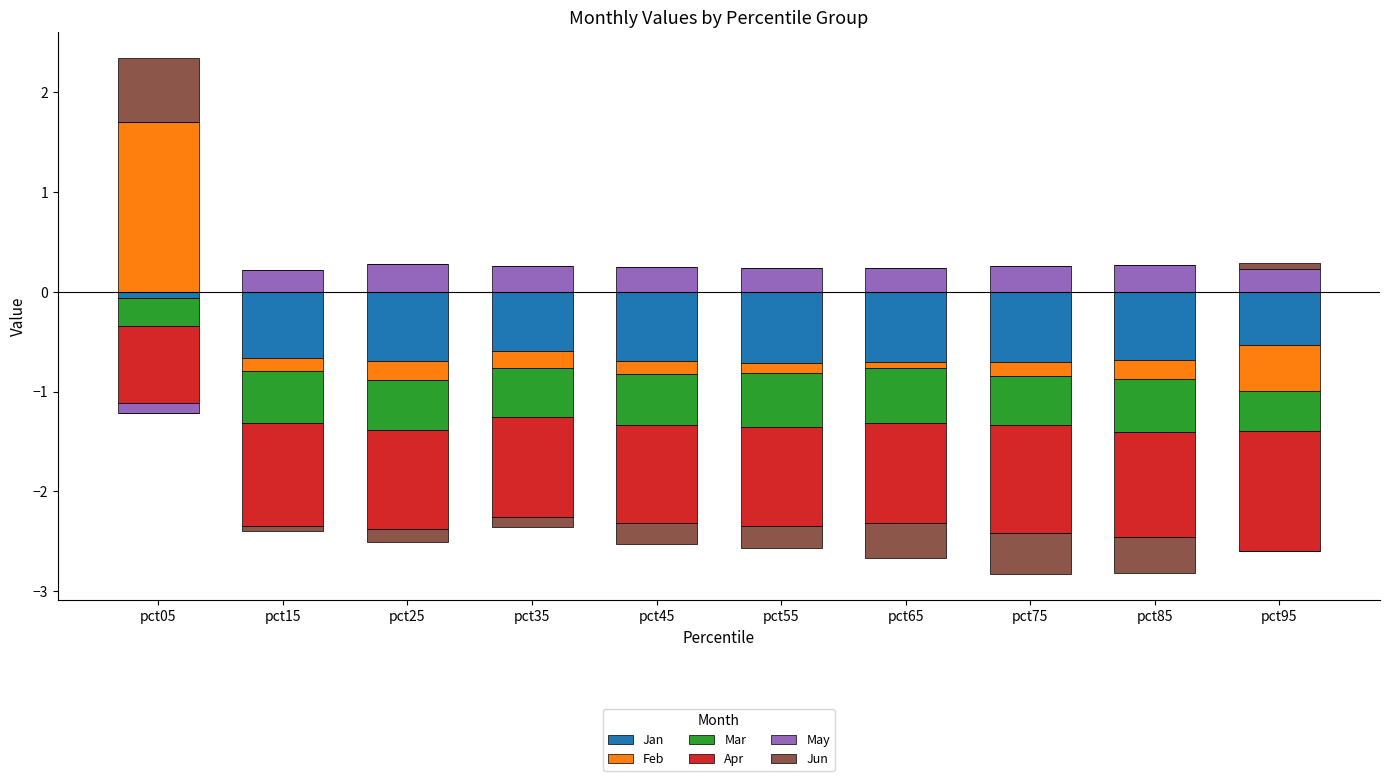

How many data points does each series have?

10